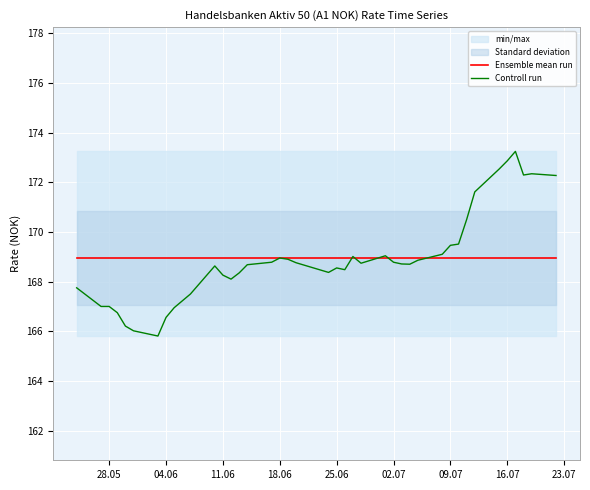

Does the chart display data point markers on the line(s)?

No